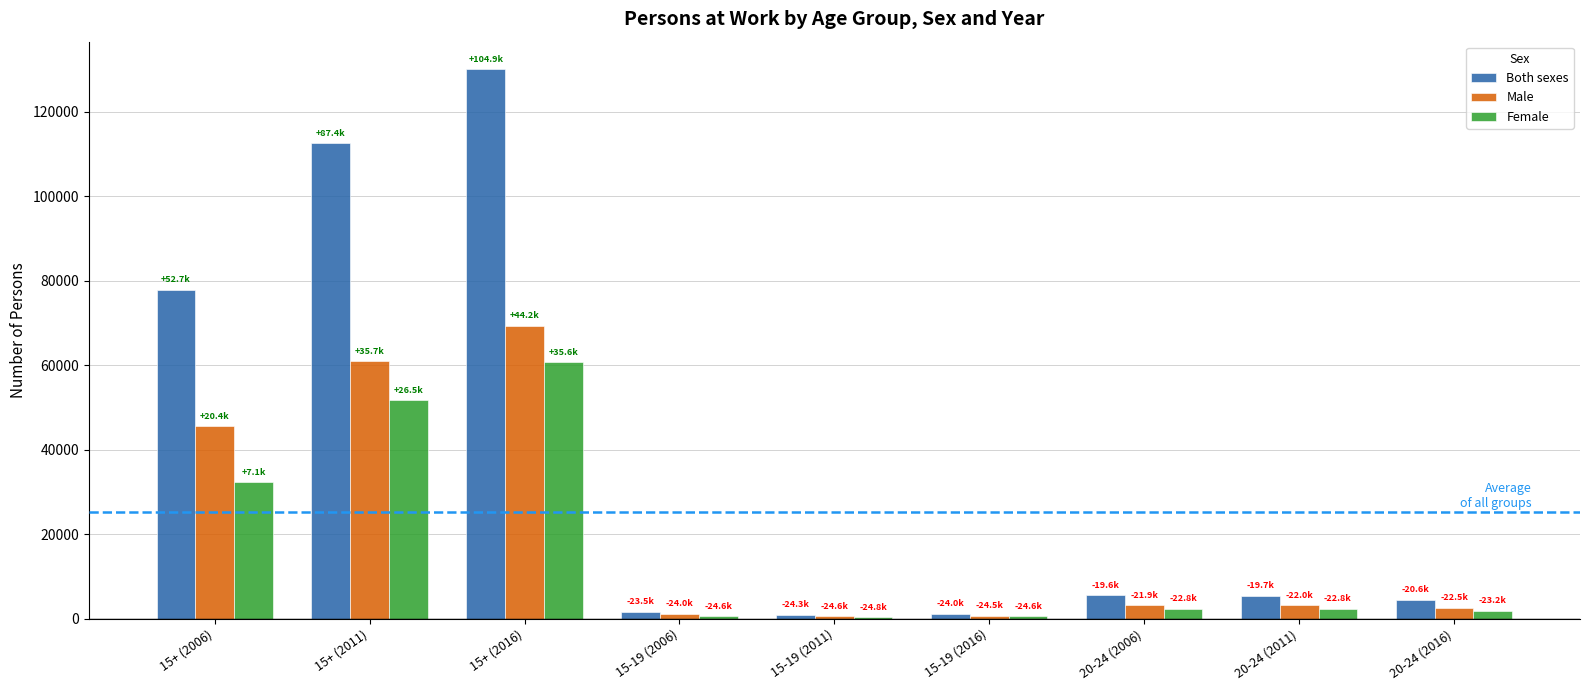

What is the total value across all series at 15+ (2006)?

155600